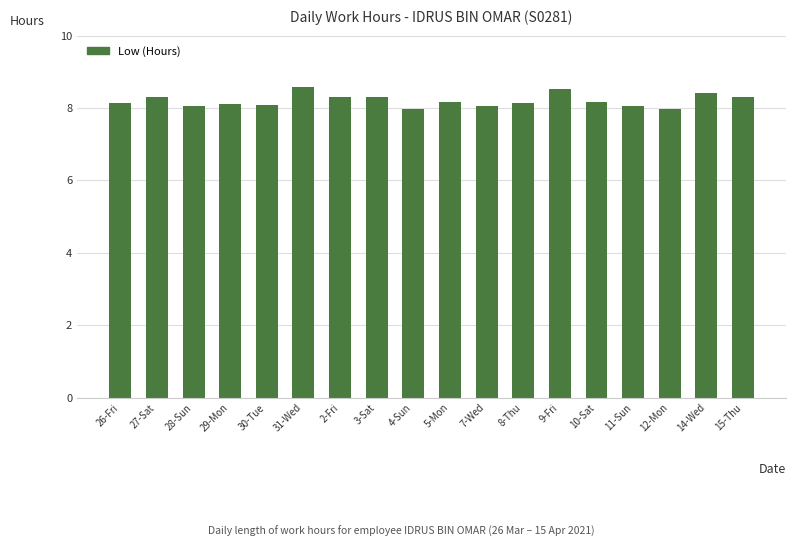

What is the maximum value shown in the chart?

8.6